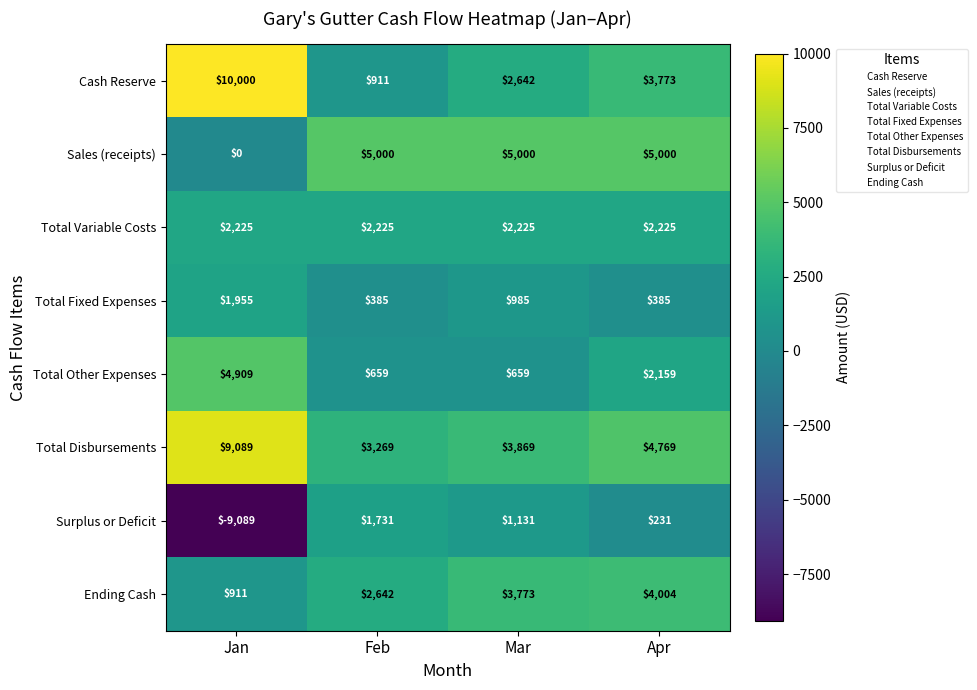

What is the difference between the maximum and minimum values in the Sales (receipts) series?

5000